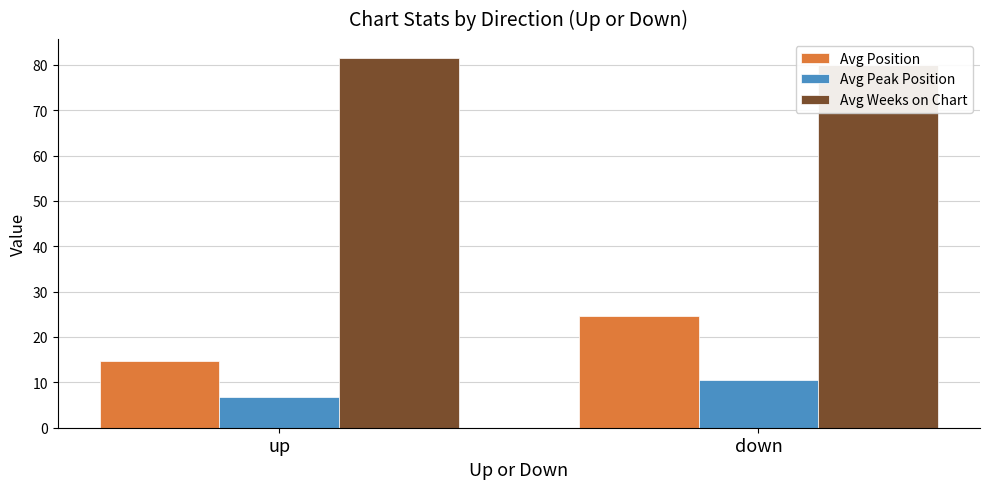

At which label does Avg Weeks on Chart reach its peak?

up